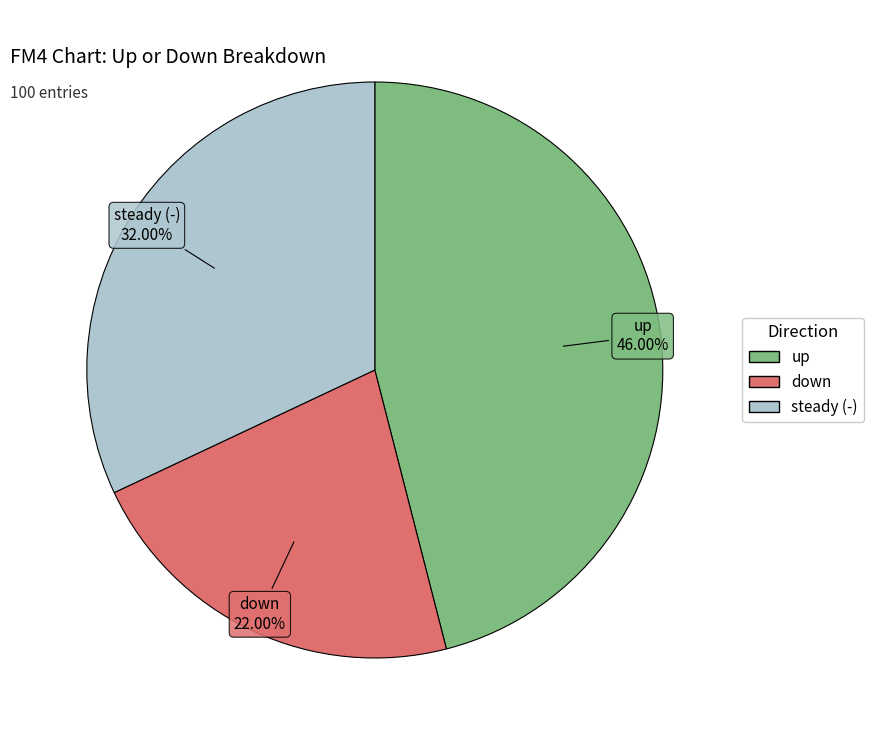

Is there a majority slice in this chart?

No